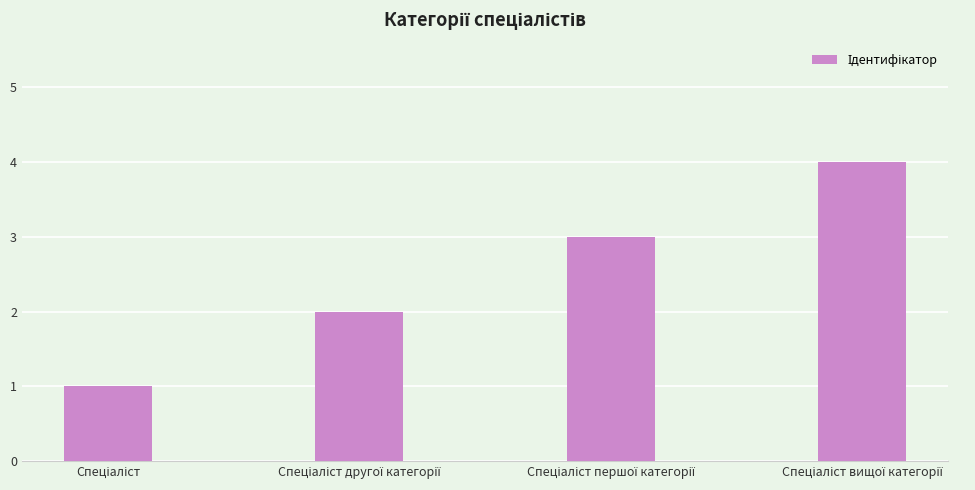

What is the greatest value displayed?

4